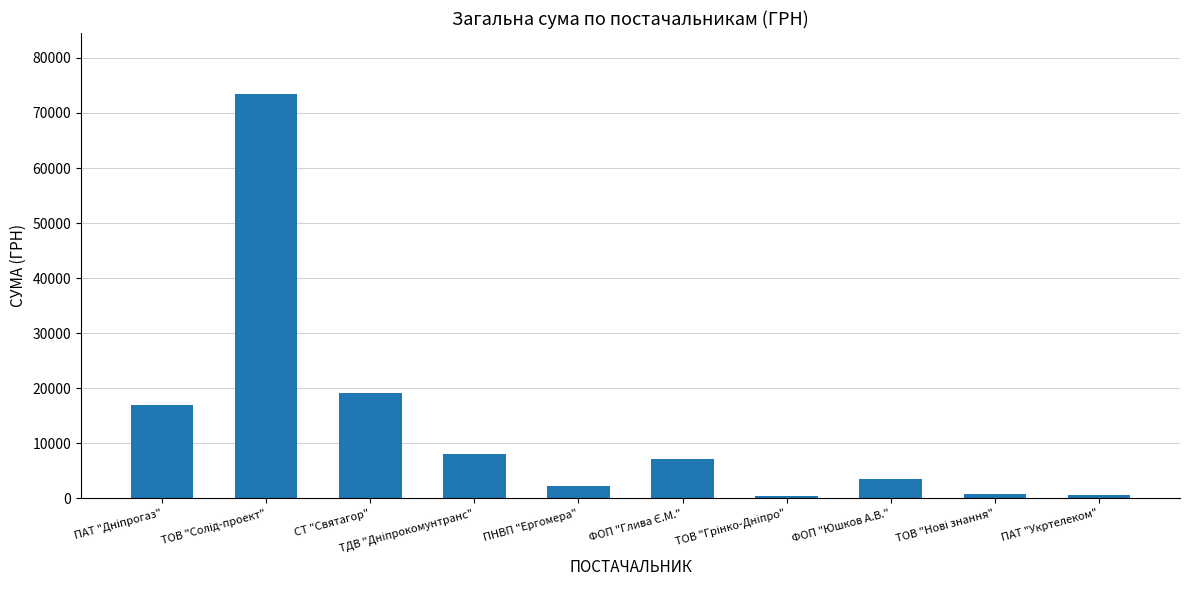

How many values exceed 7071?

5